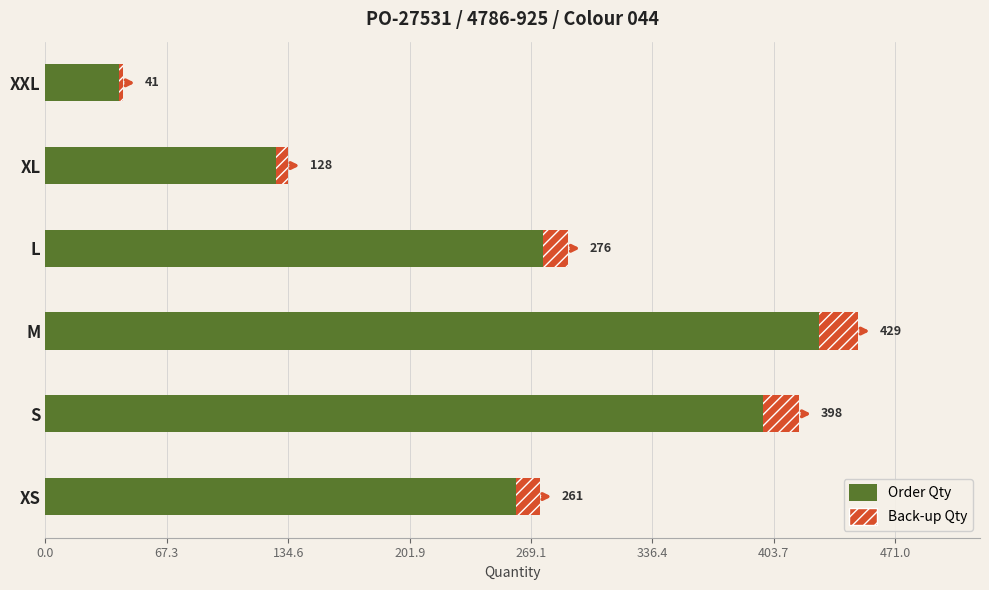

What is the lowest value of the Back-up Qty series?

2.1